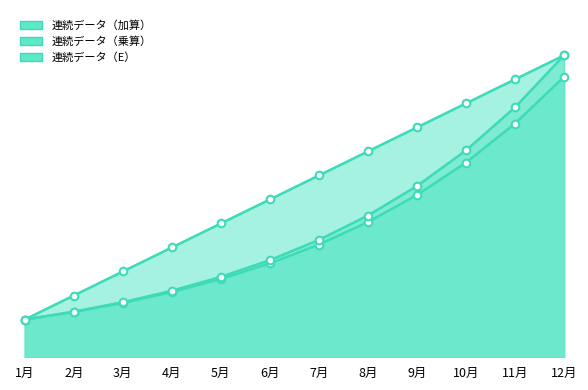

What is the total value across all series at 2月?

404.4